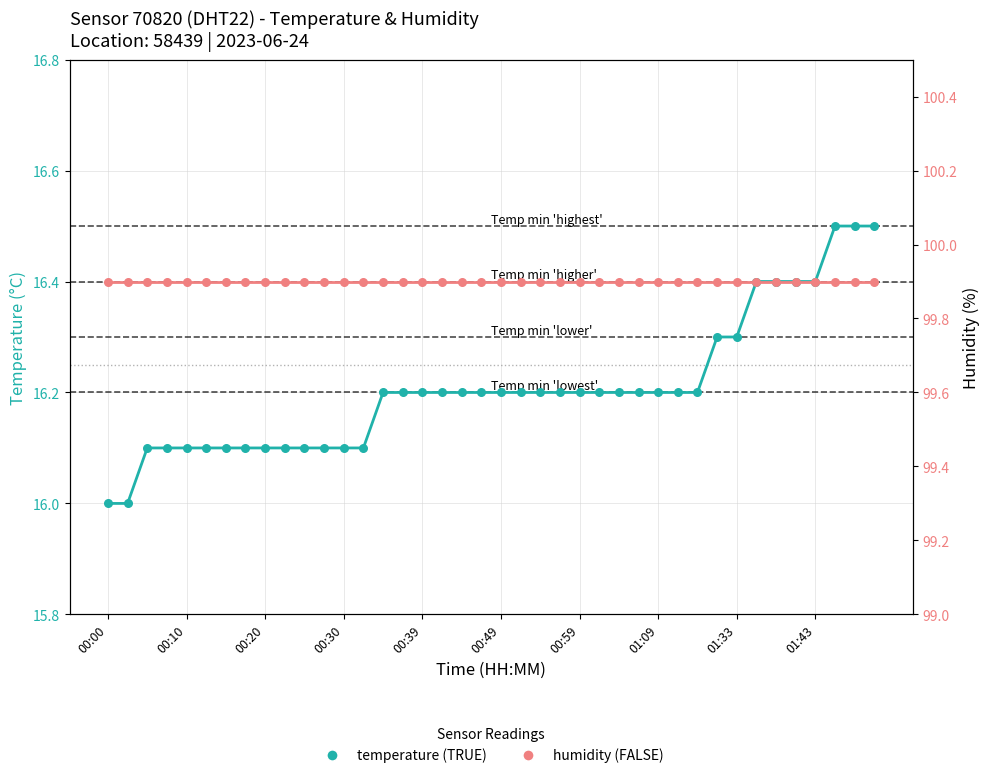

What is the total value across all series at 21?

116.1